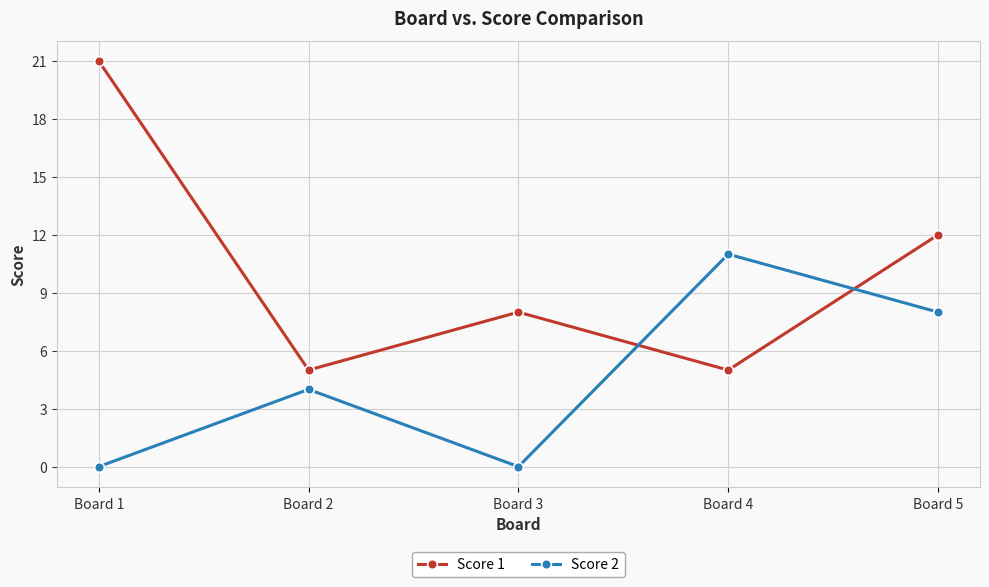

What is the difference between the highest and lowest values at Board 4?

6